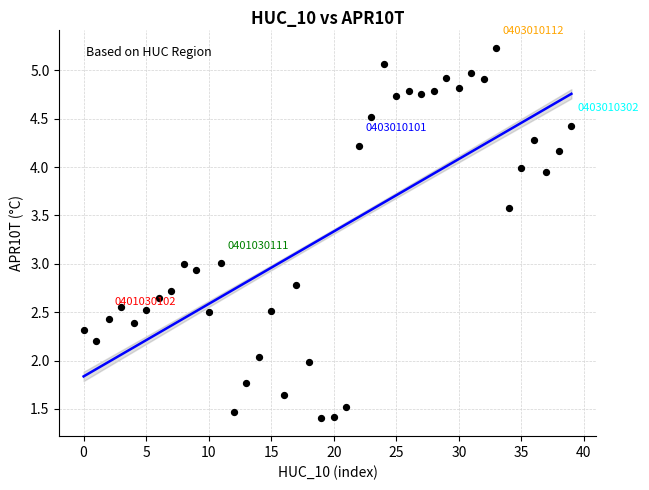

What is the range of Y values (max minus min)?

3.8